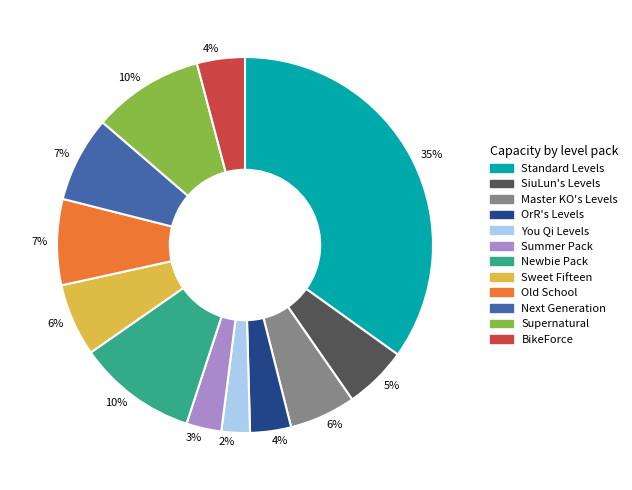

Is there any slice that represents more than half of the pie?

No